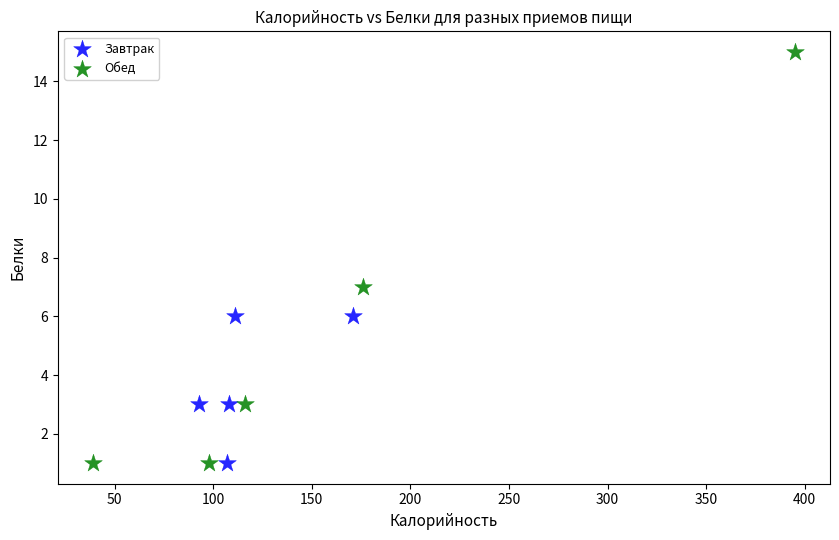

What are all the series names shown in the legend?

Завтрак, Обед